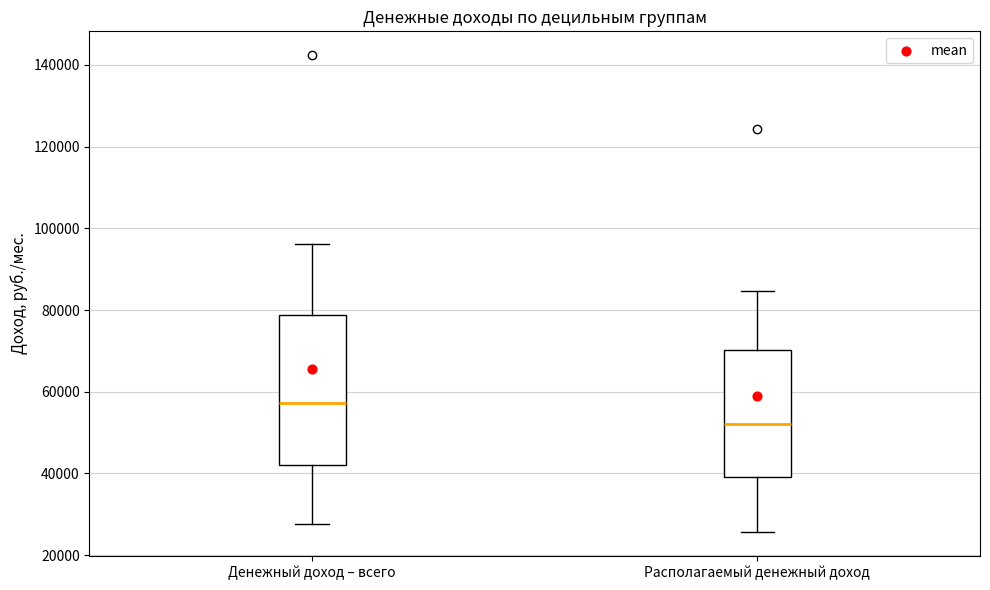

Which box is the tallest, from its lower edge to its upper edge?

Денежный доход – всего